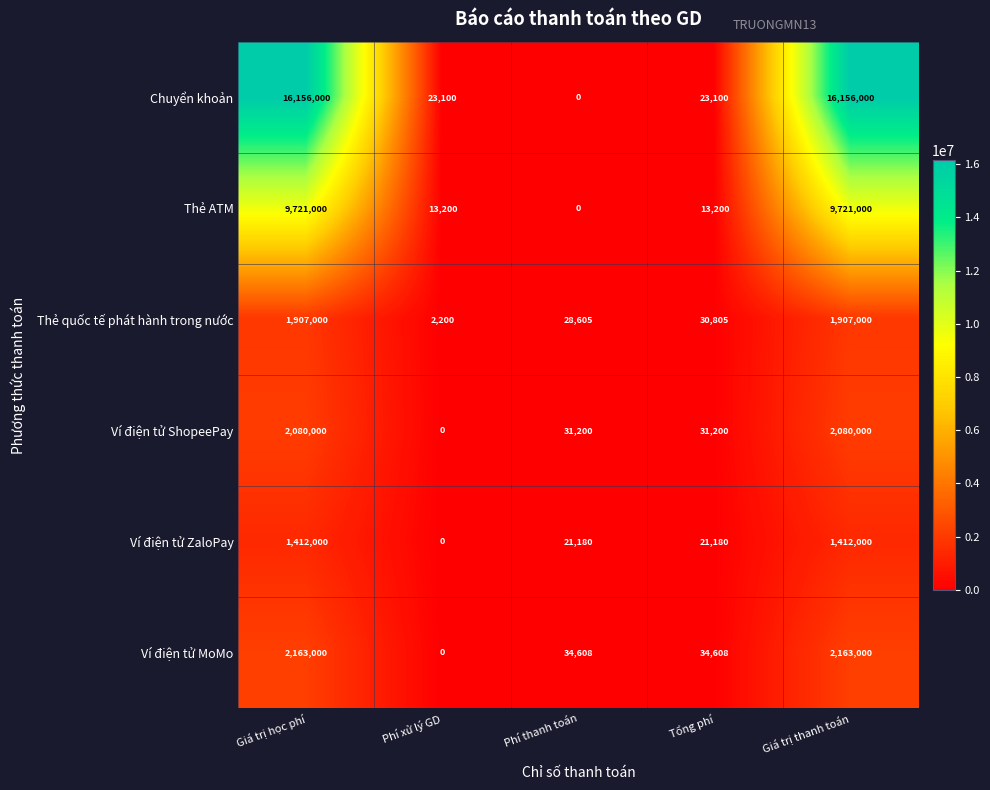

The value of Ví điện tử ZaloPay at Giá trị học phí is 918668. True or false?

False